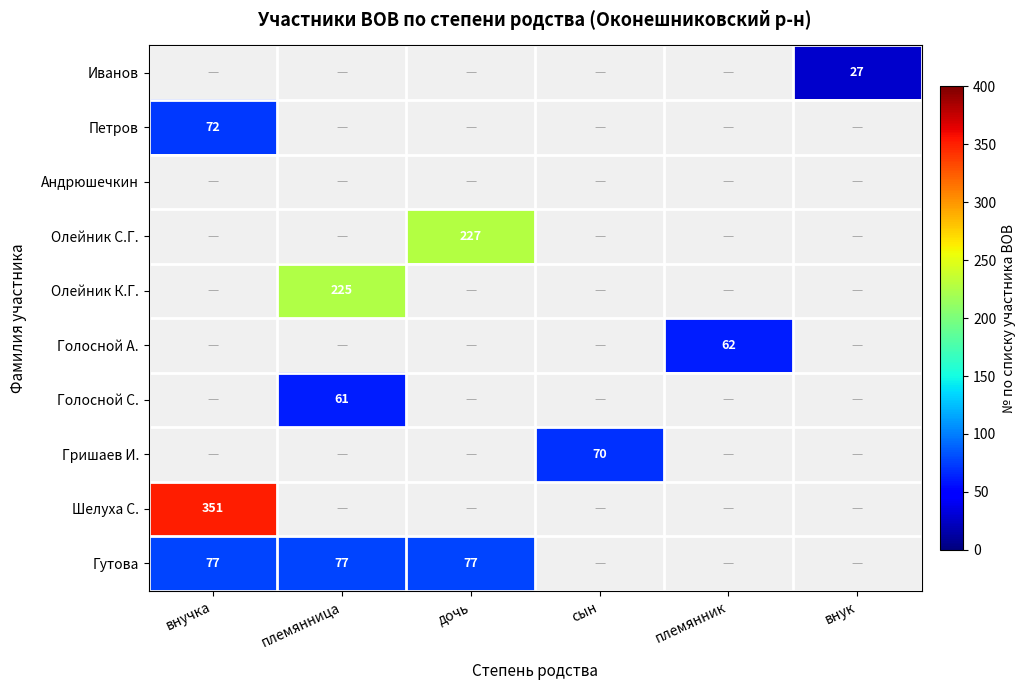

Is it true that Гутова equals 77 at внучка?

True